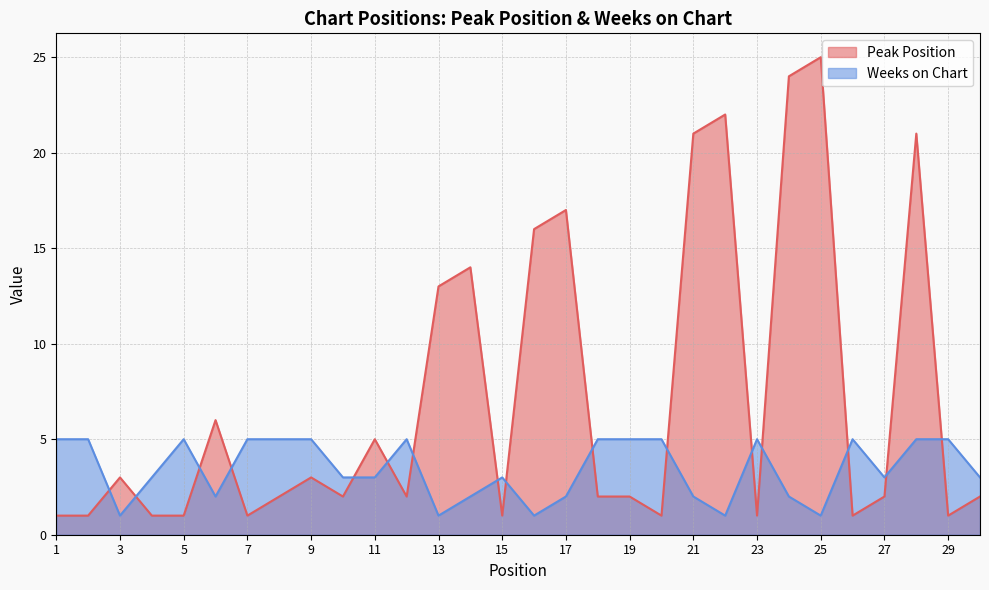

How many lines are shown in the chart?

2